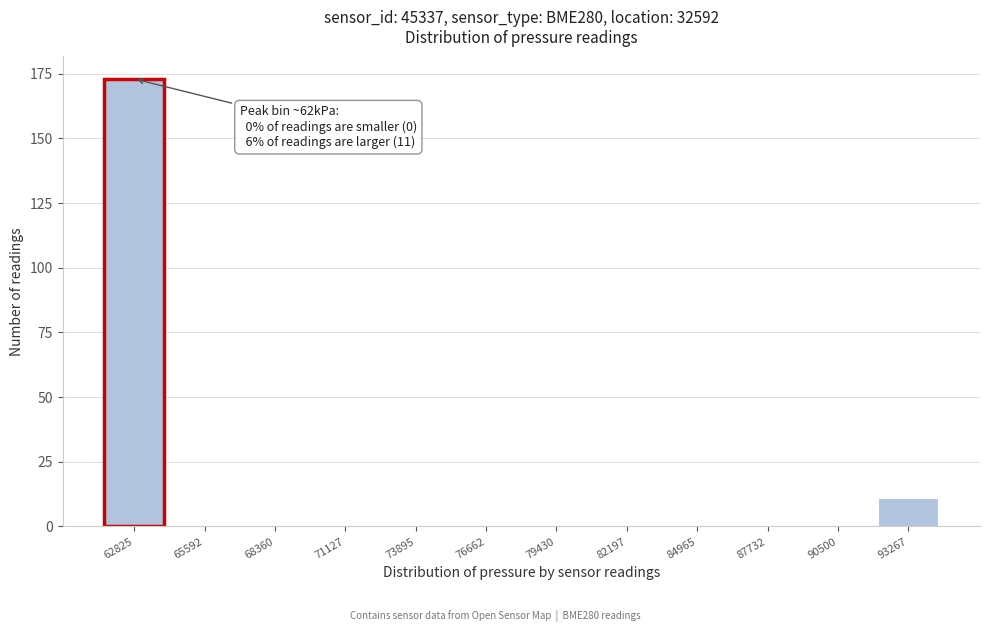

Reading left to right, list all the values displayed in this chart.

62825=173	65592=0	68360=0	71127=0	73895=0	76662=0	79430=0	82197=0	84965=0	87732=0	90500=0	93267=11